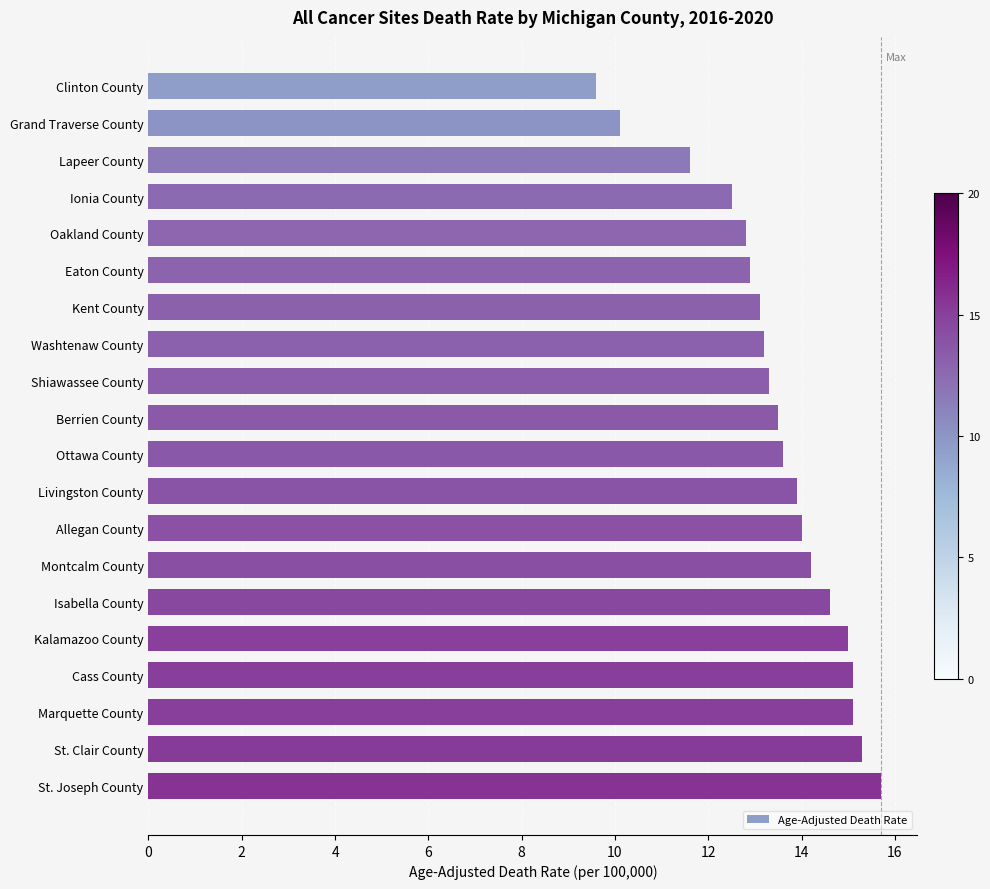

Read the value at Grand Traverse County.

10.1